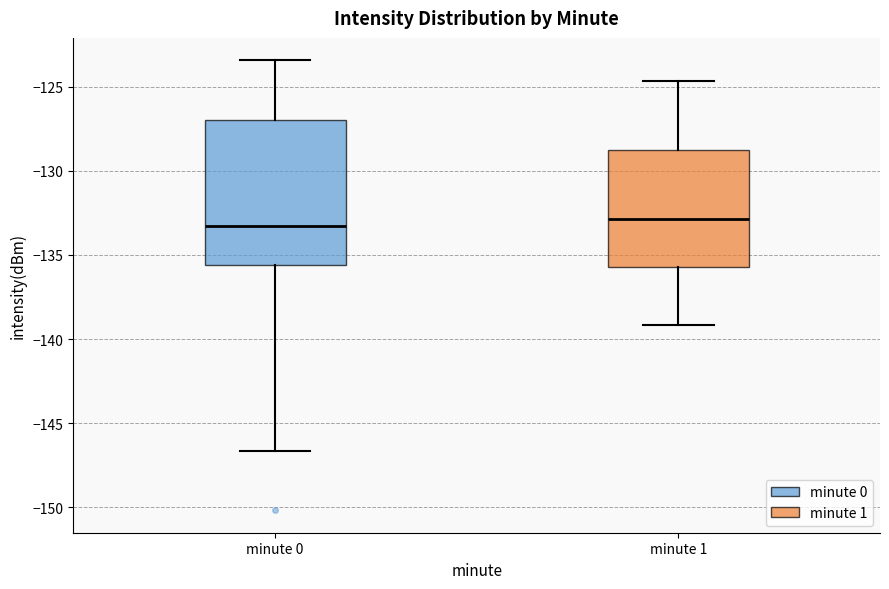

Reading left to right, transcribe this box plot: for each box, give where its median line is, the range the box spans, and where its two whiskers end, as read against the y-axis. The values are not printed on the chart, so give them approximately, as read against the axis.

minute 0: median -133.5, box -135.5 to -127.0, whiskers -146.5 to -123.5
minute 1: median -133.0, box -135.5 to -129.0, whiskers -139.0 to -124.5